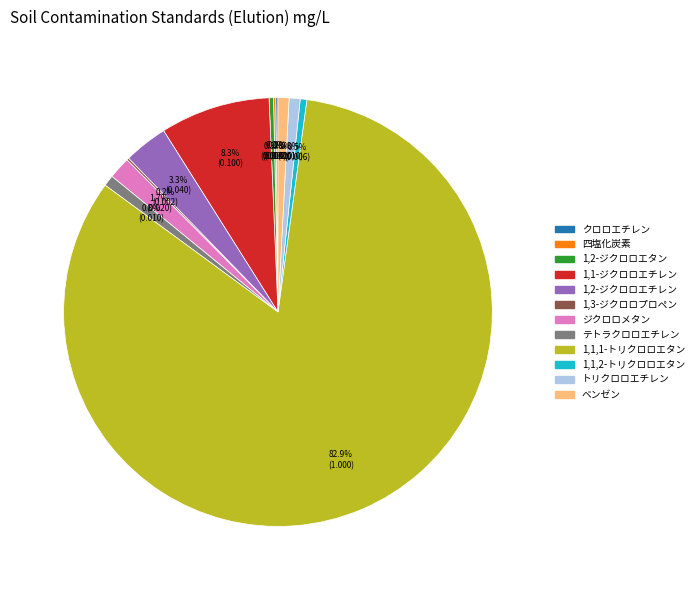

Which slice is the largest?

1,1,1-トリクロロエタン